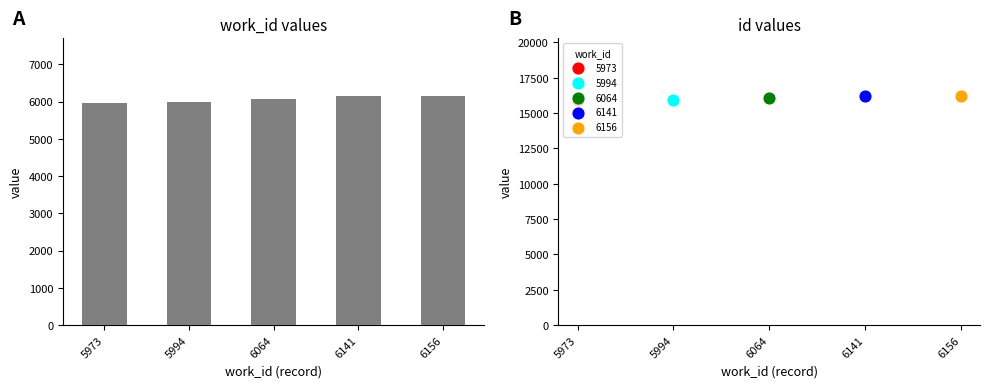

What is the change in value from 5973 to 6064?

+91